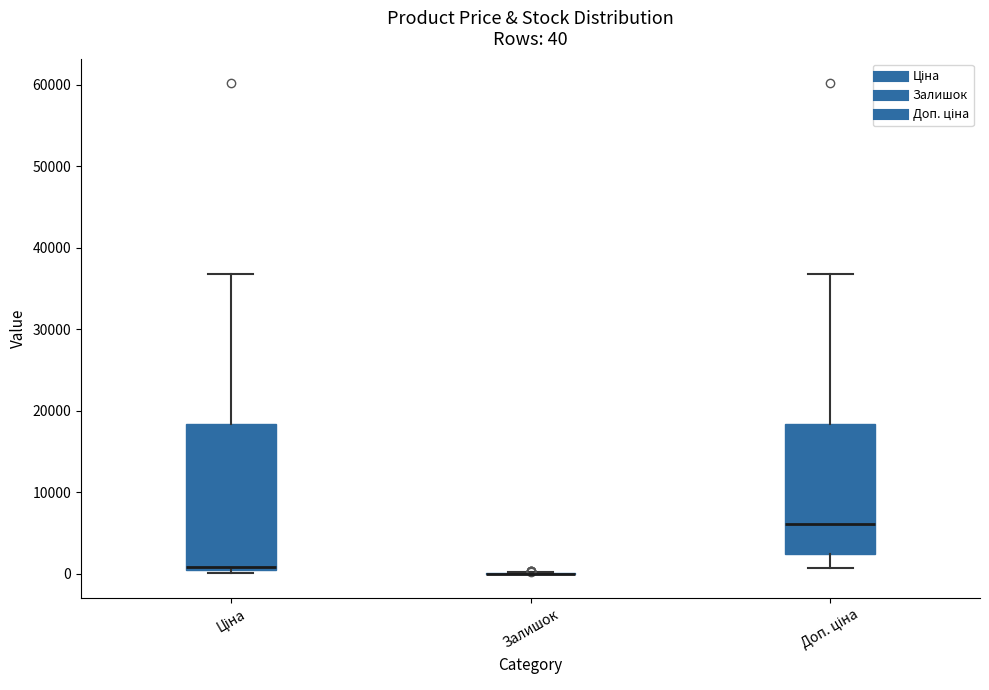

Comparing the boxes themselves (not the whiskers), which one is the tallest?

Ціна